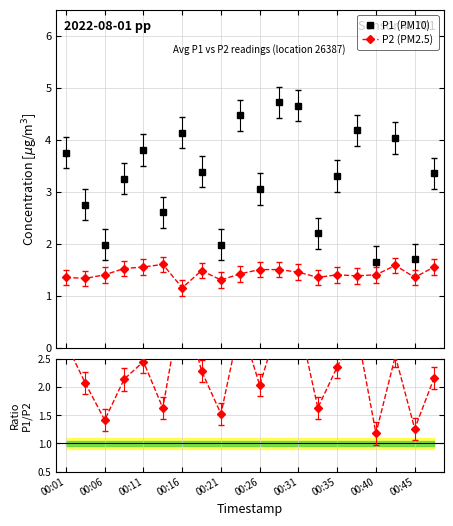

True or false: P1 (PM10) has more than 0 interior local peaks.

True